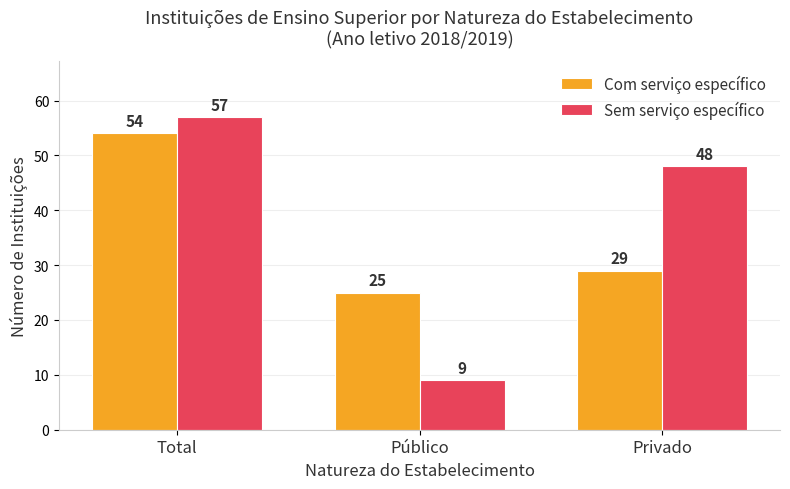

Which series has the largest total across all categories?

Sem serviço específico